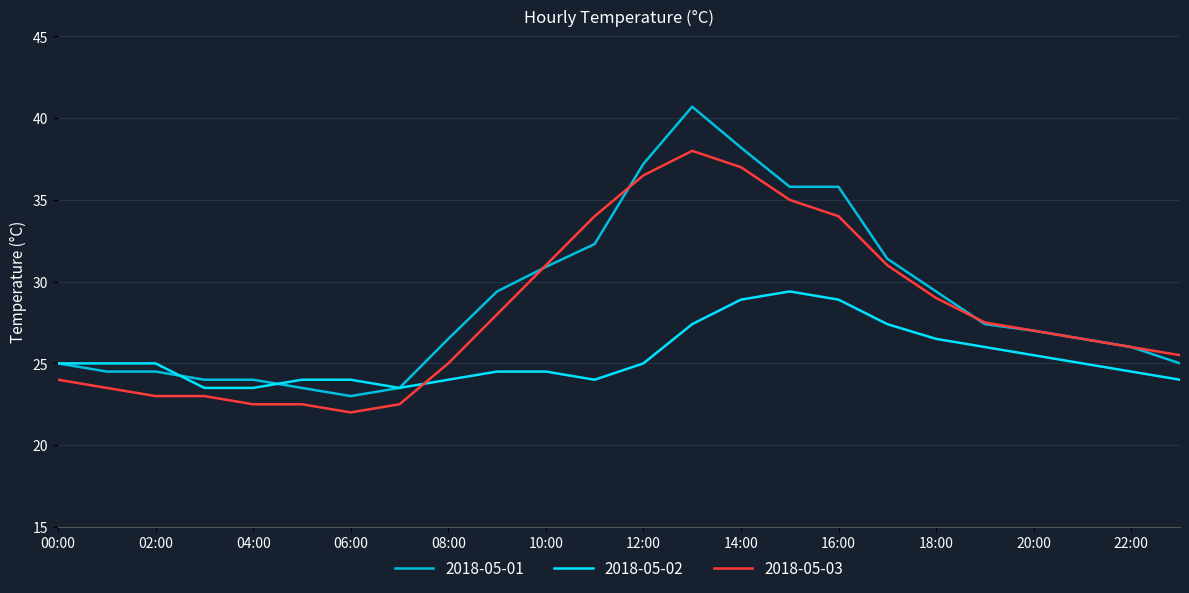

What is the greatest value displayed?

40.7